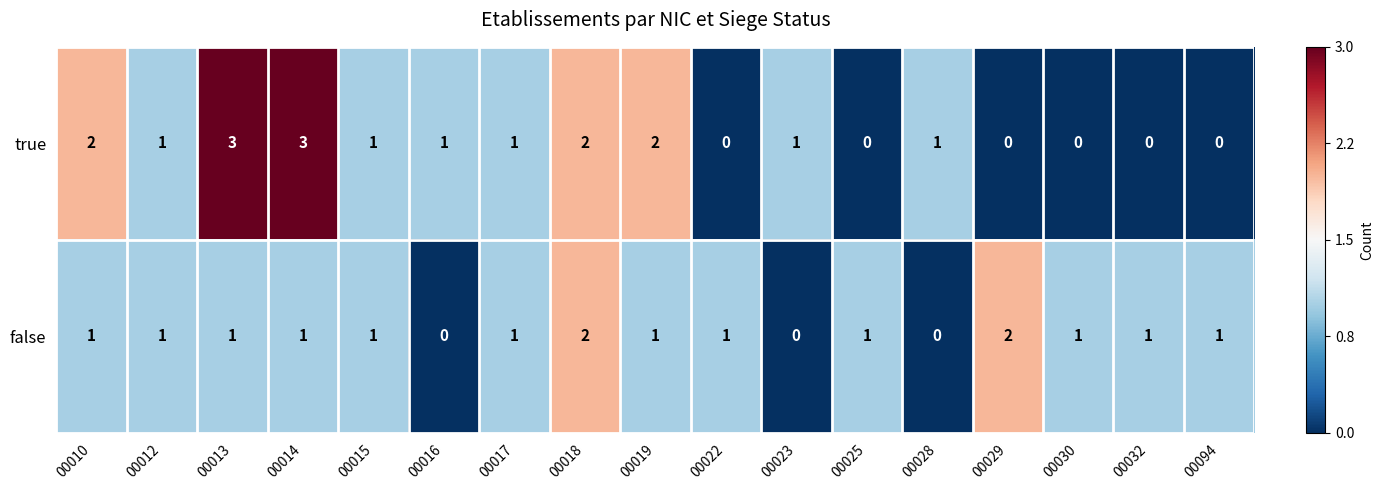

At how many categories does at least one series exceed 0?

17